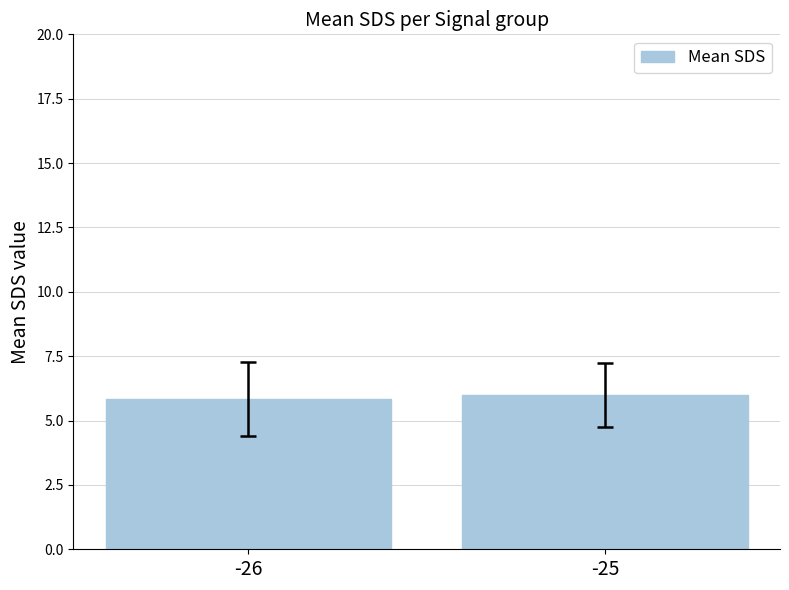

Which category has the highest value across all series?

-25